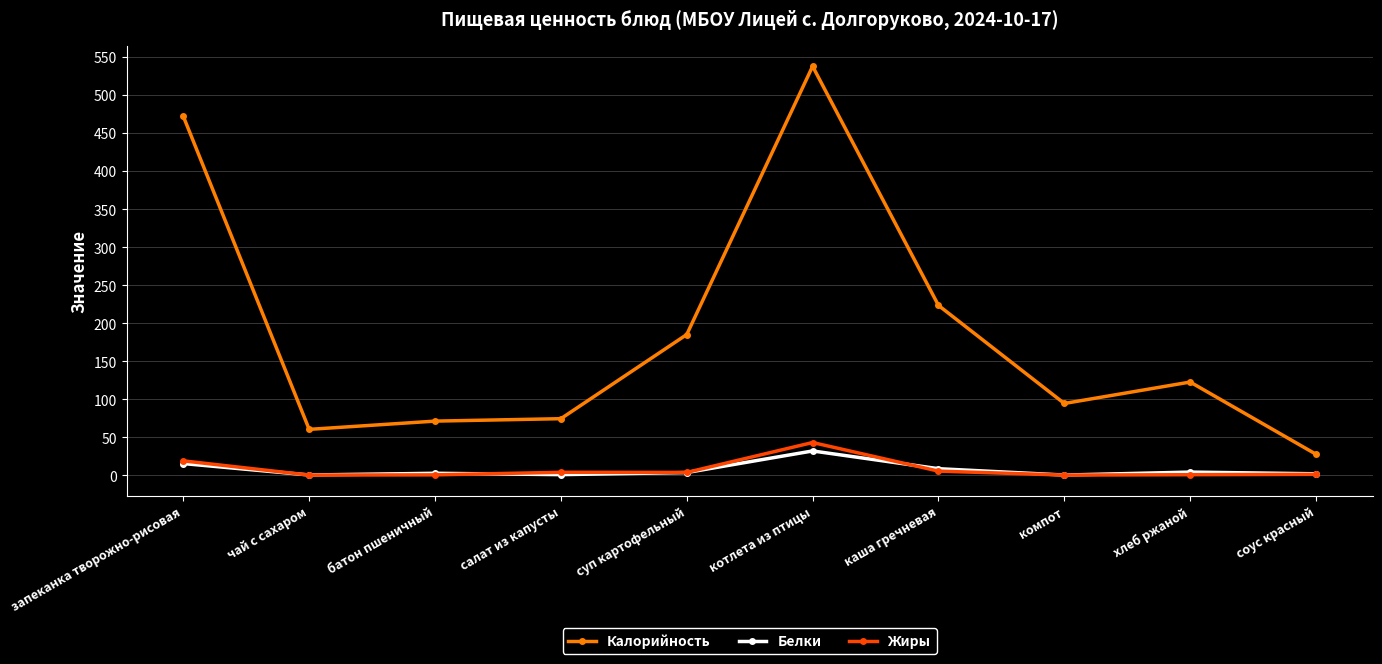

At how many categories does at least one series exceed 35?

9